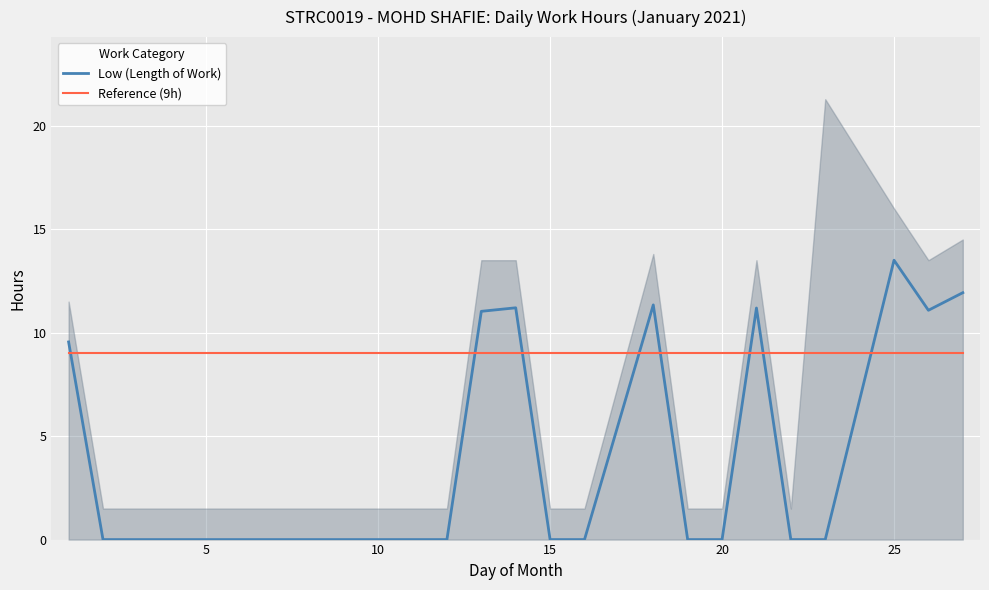

Is it true that Low (Length of Work) equals 13.5 at 25?

True